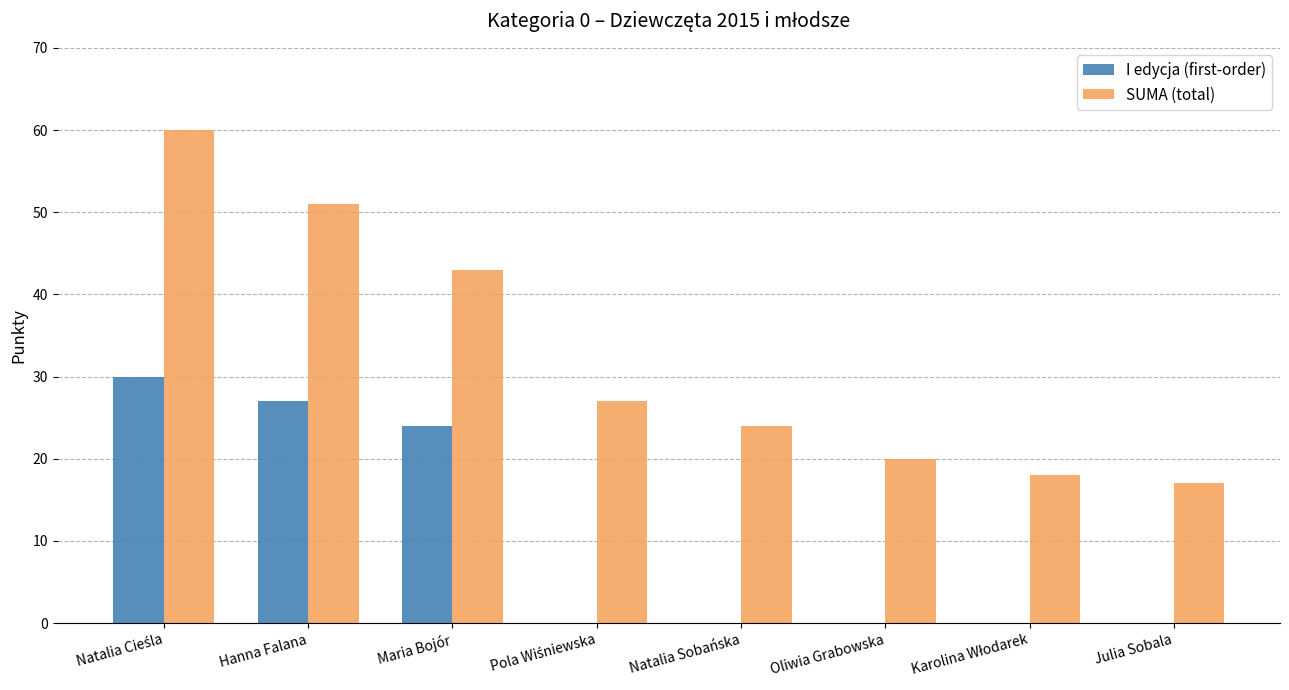

What are all the series names shown in the legend?

I edycja (first-order), SUMA (total)